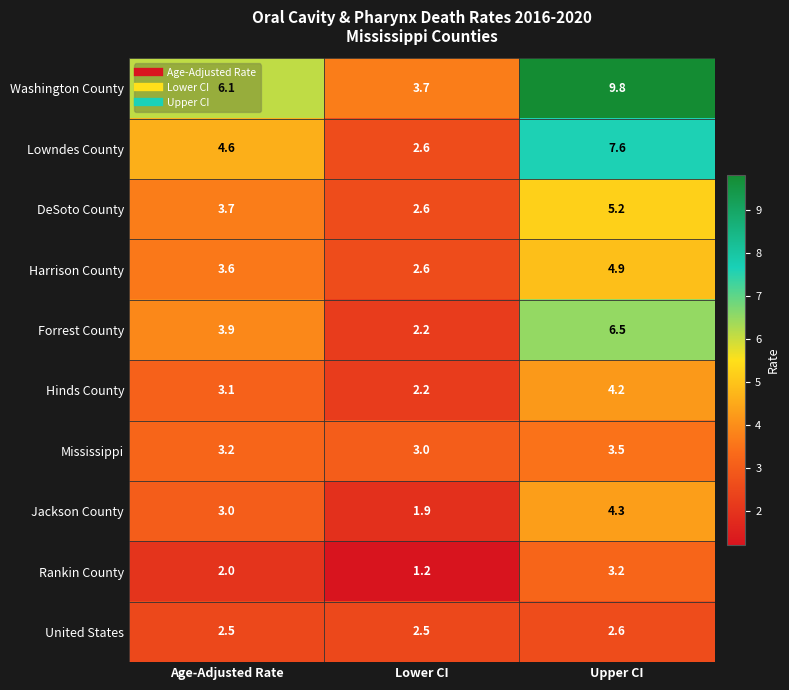

Which series has the widest spread of values?

Washington County